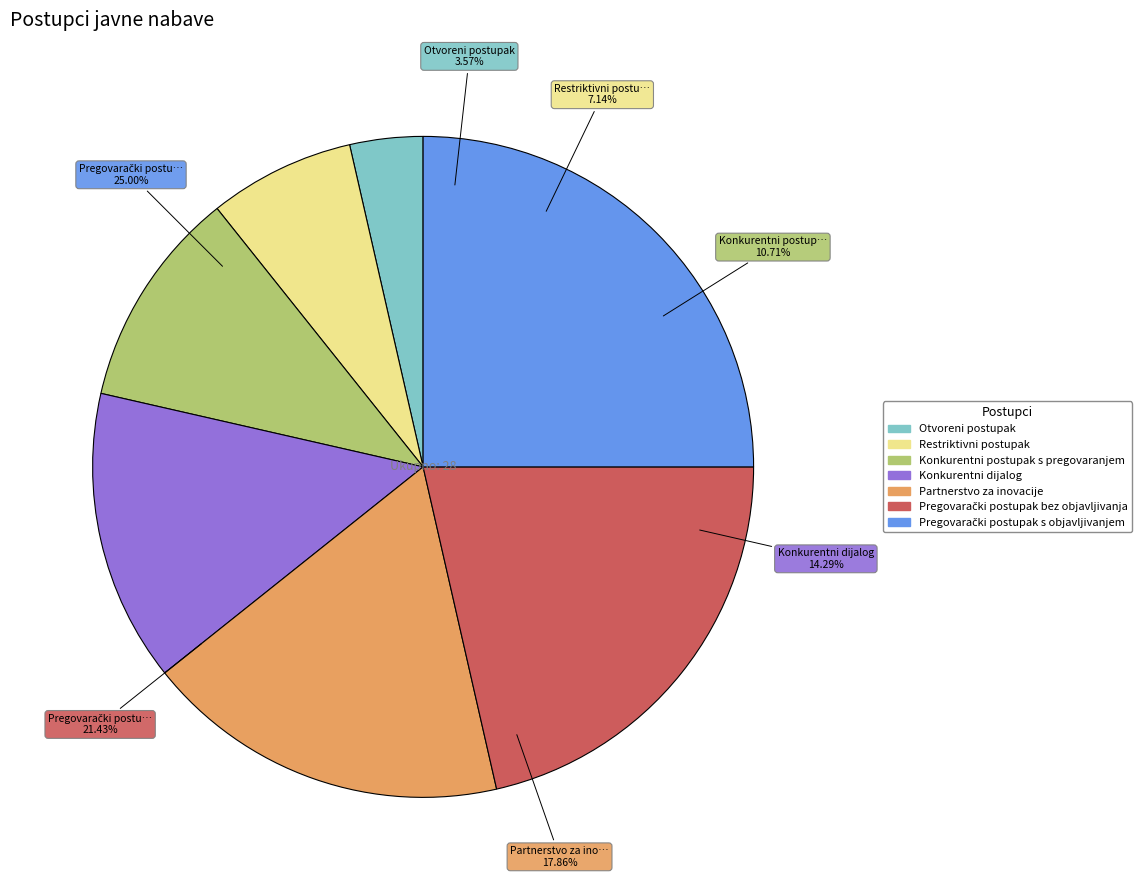

Rank the categories by value from highest to lowest.

Pregovarački postupak s objavljivanjem, Pregovarački postupak bez objavljivanja, Partnerstvo za inovacije, Konkurentni dijalog, Konkurentni postupak s pregovaranjem, Restriktivni postupak, Otvoreni postupak